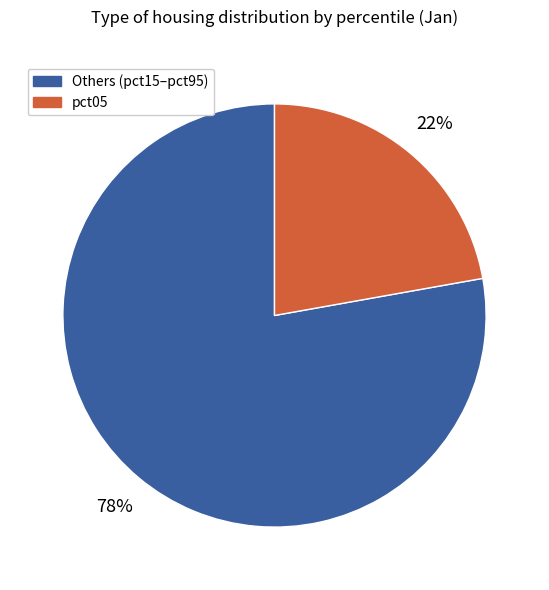

Is there a majority slice in this chart?

Yes